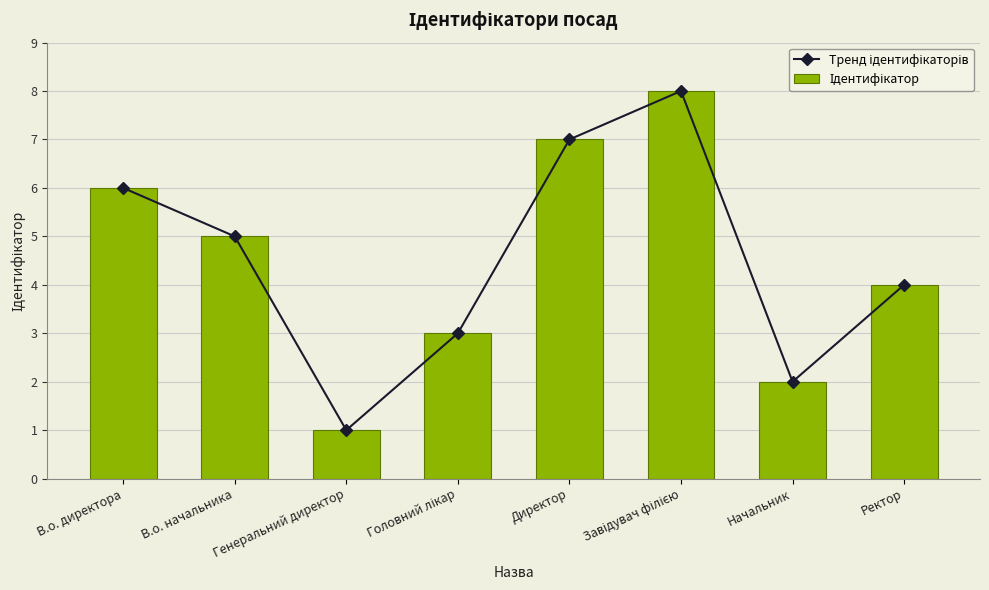

At which category is the sum across all series the highest?

Завідувач філією